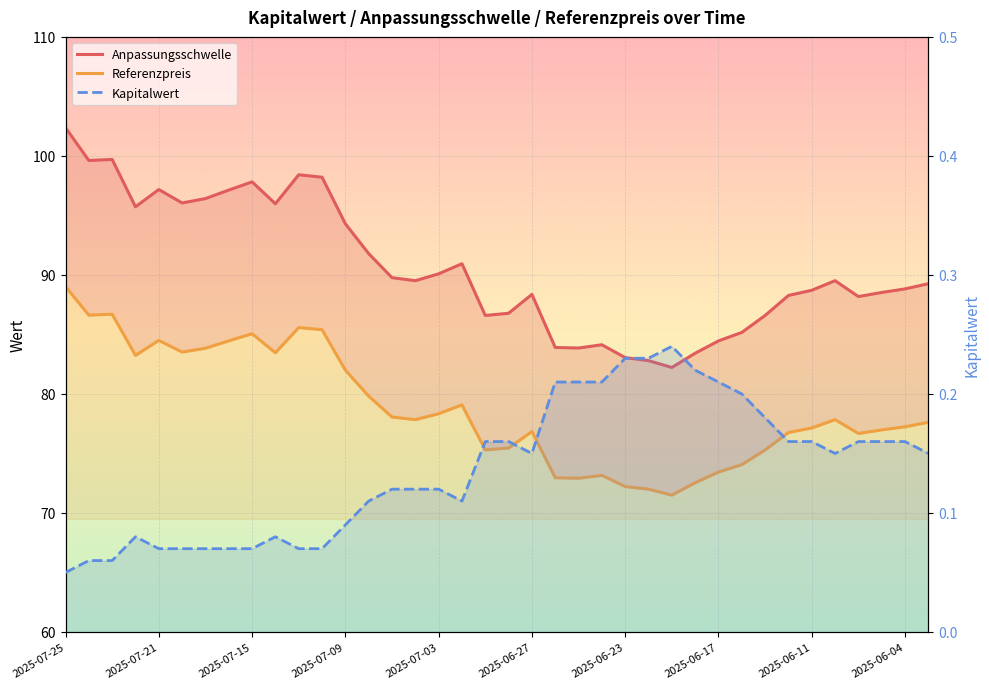

What is the difference between the Anpassungsschwelle values at 26 and 11?

16.0